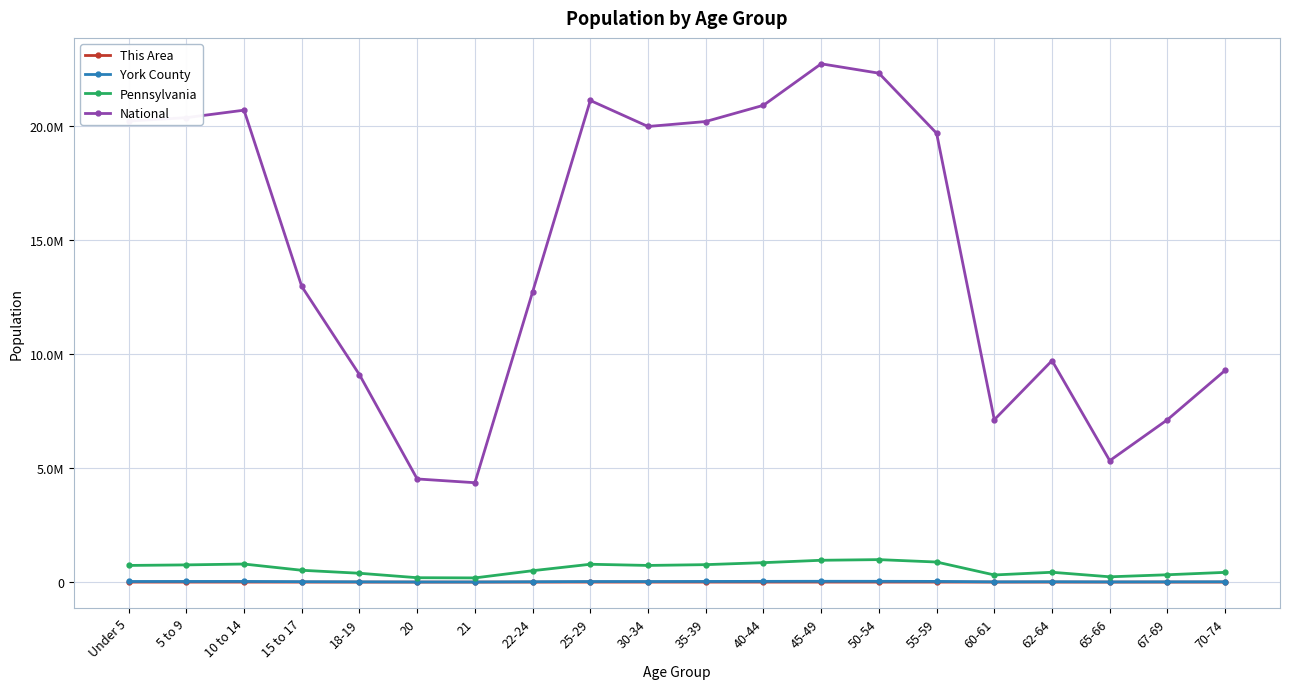

Is the value of This Area at 35-39 greater than the value of Pennsylvania at 22-24?

No